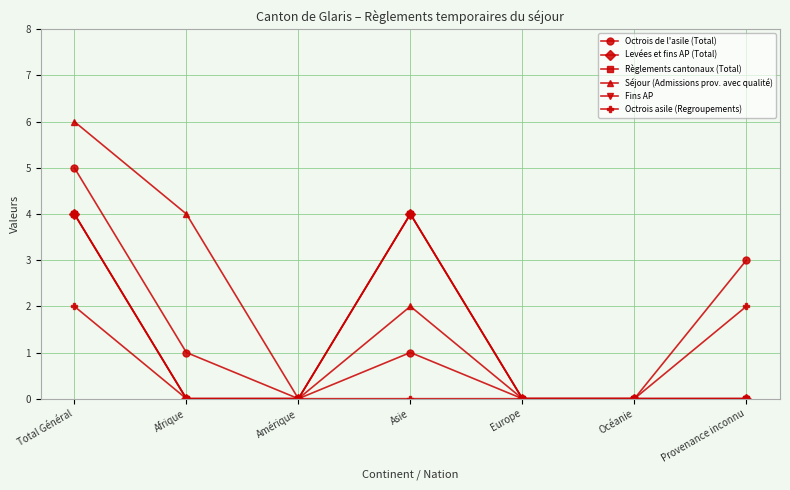

How many interior local valleys does the Octrois de l'asile (Total) series have?

1